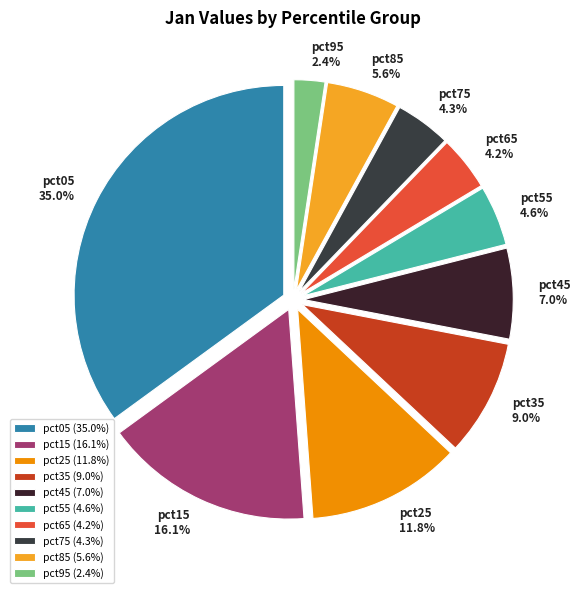

How many slices are in this pie chart?

10